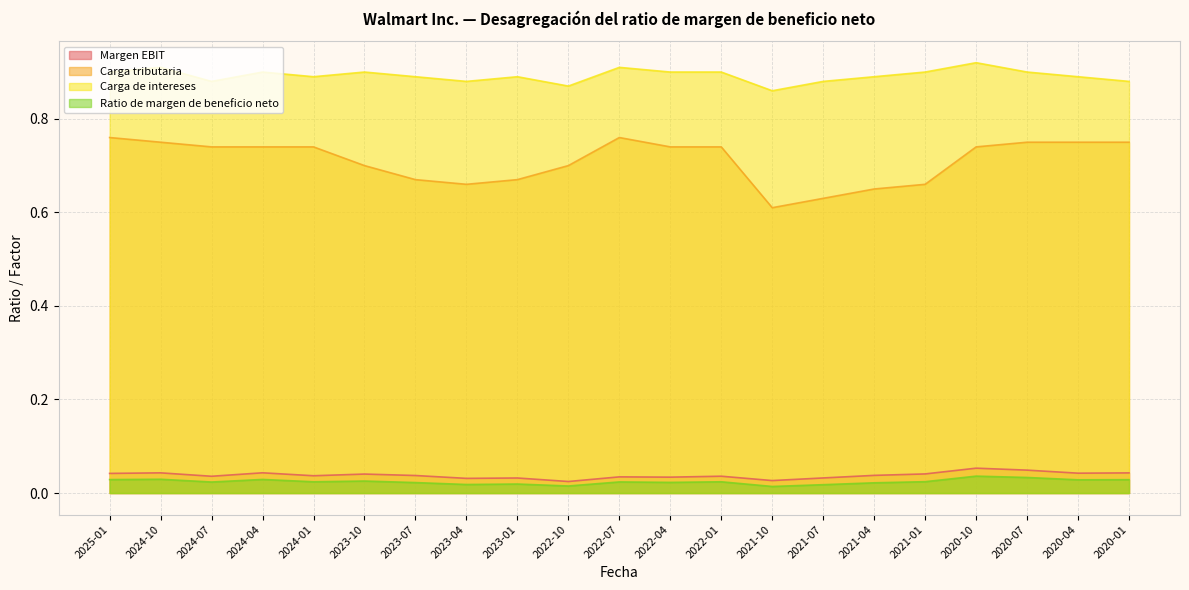

True or false: Ratio de margen de beneficio neto and Carga tributaria cross at least once.

False